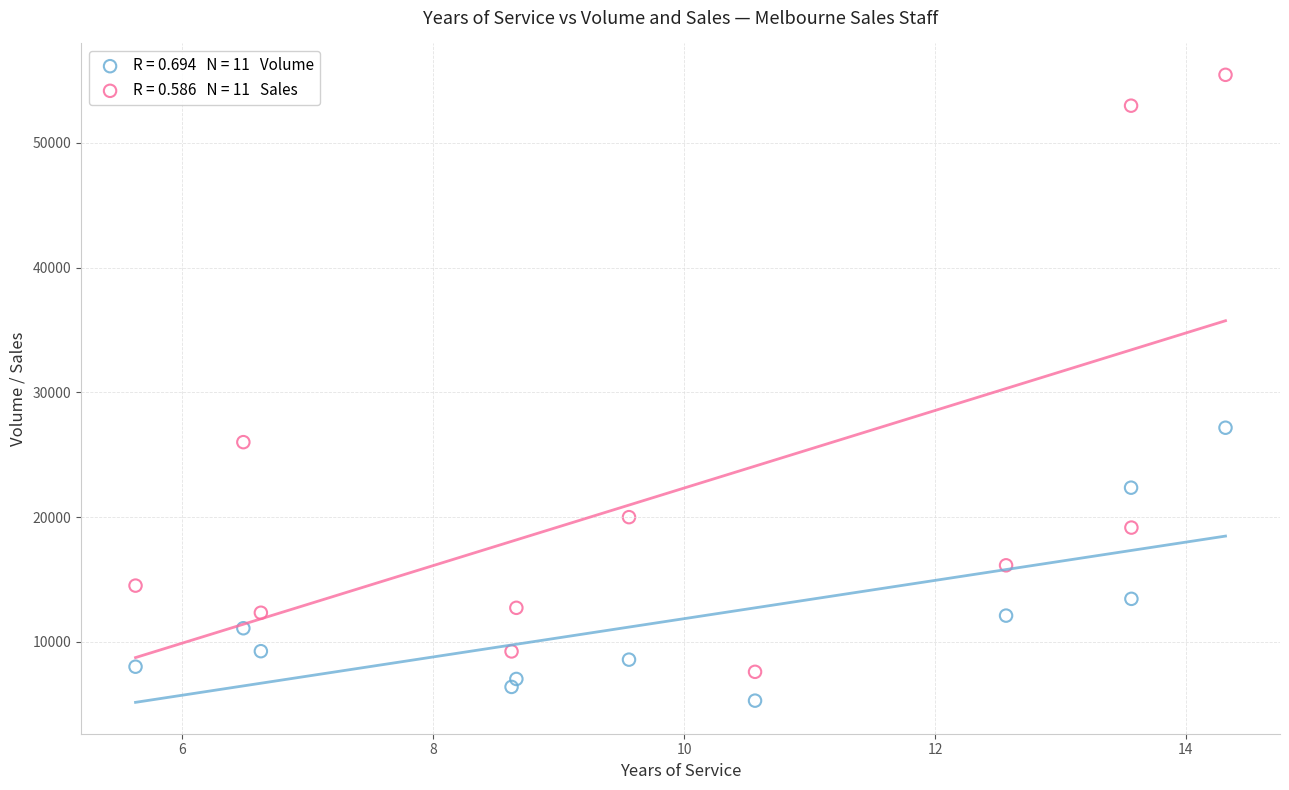

Across all data points, what is the range of Y values (max minus min)?

50179